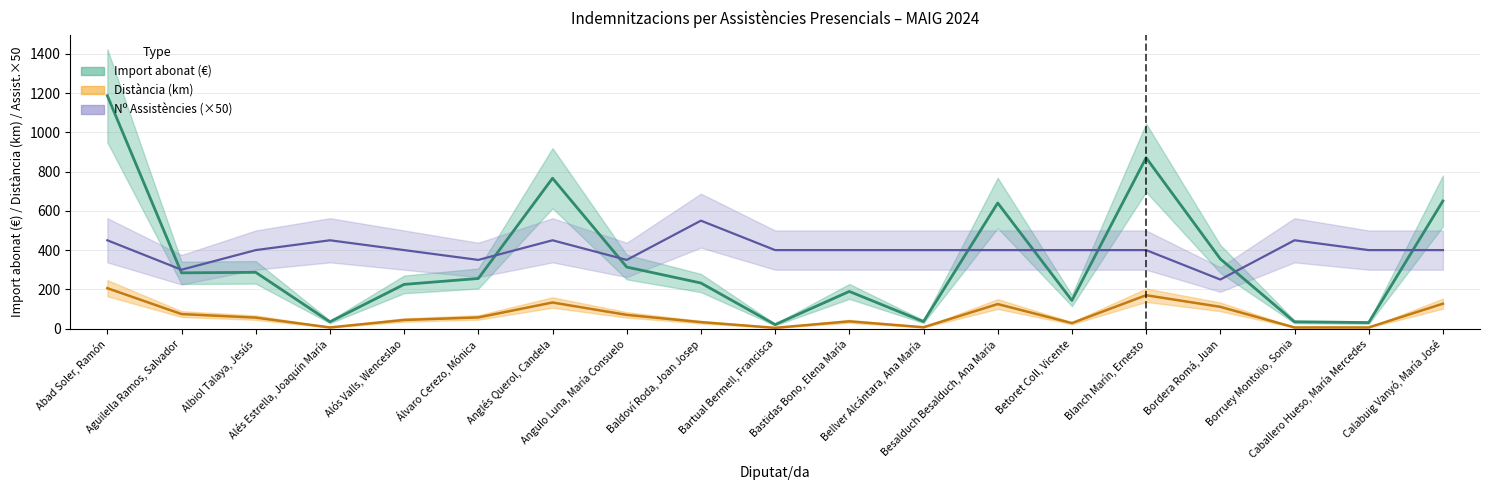

Is the value of Nº Assistències at Besalduch Besalduch, Ana María greater than the value of Distància at Betoret Coll, Vicente?

Yes